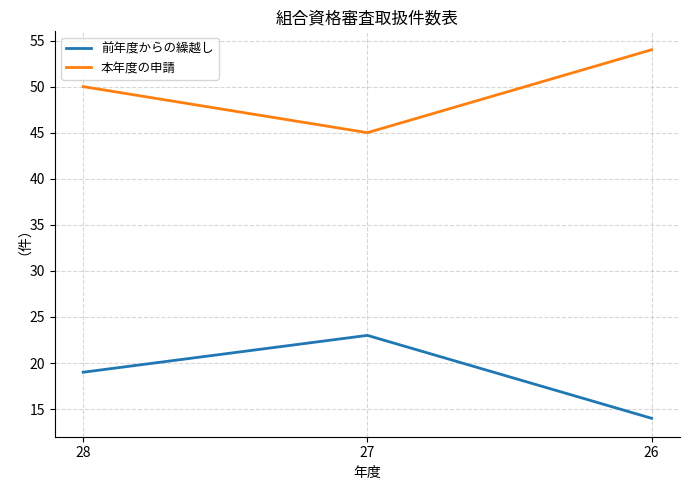

How many distinct data groups are displayed?

2